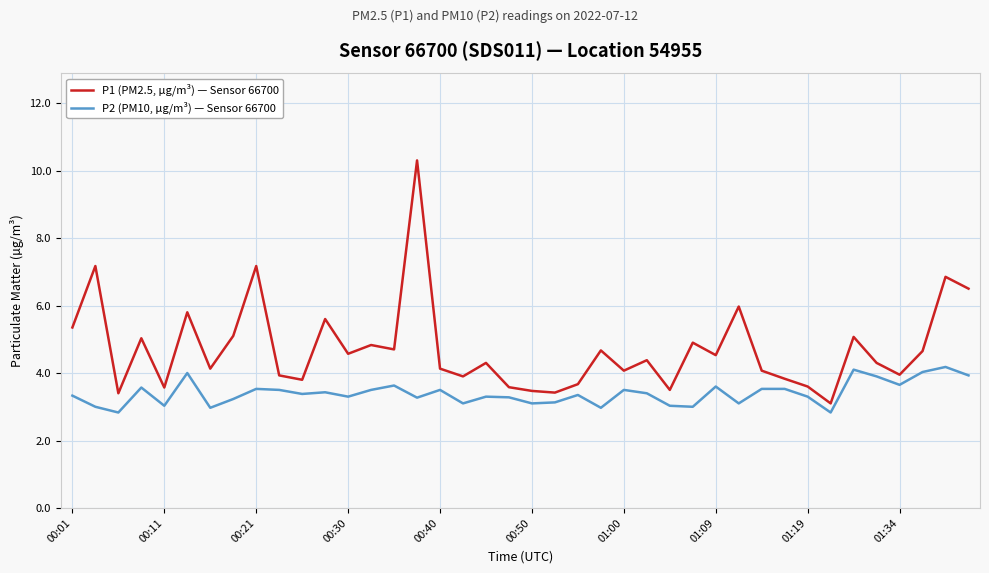

Count the number of categories in the chart.

40